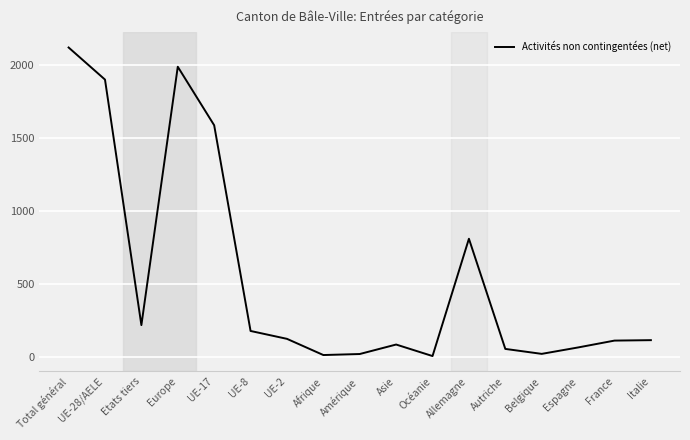

What is the sum of all values?

9455